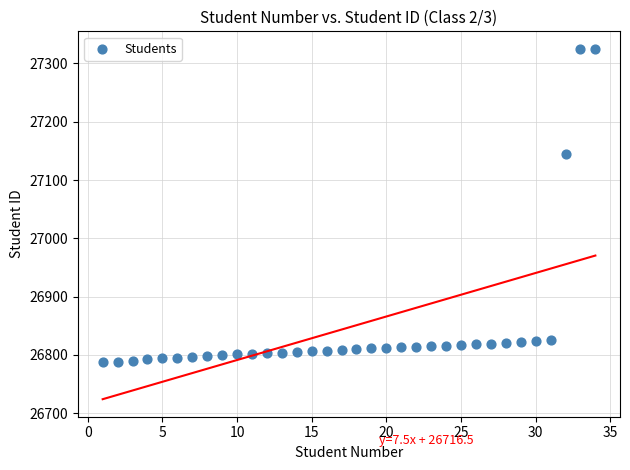

What Y value in the scatter plot is closest to 27056?

27145